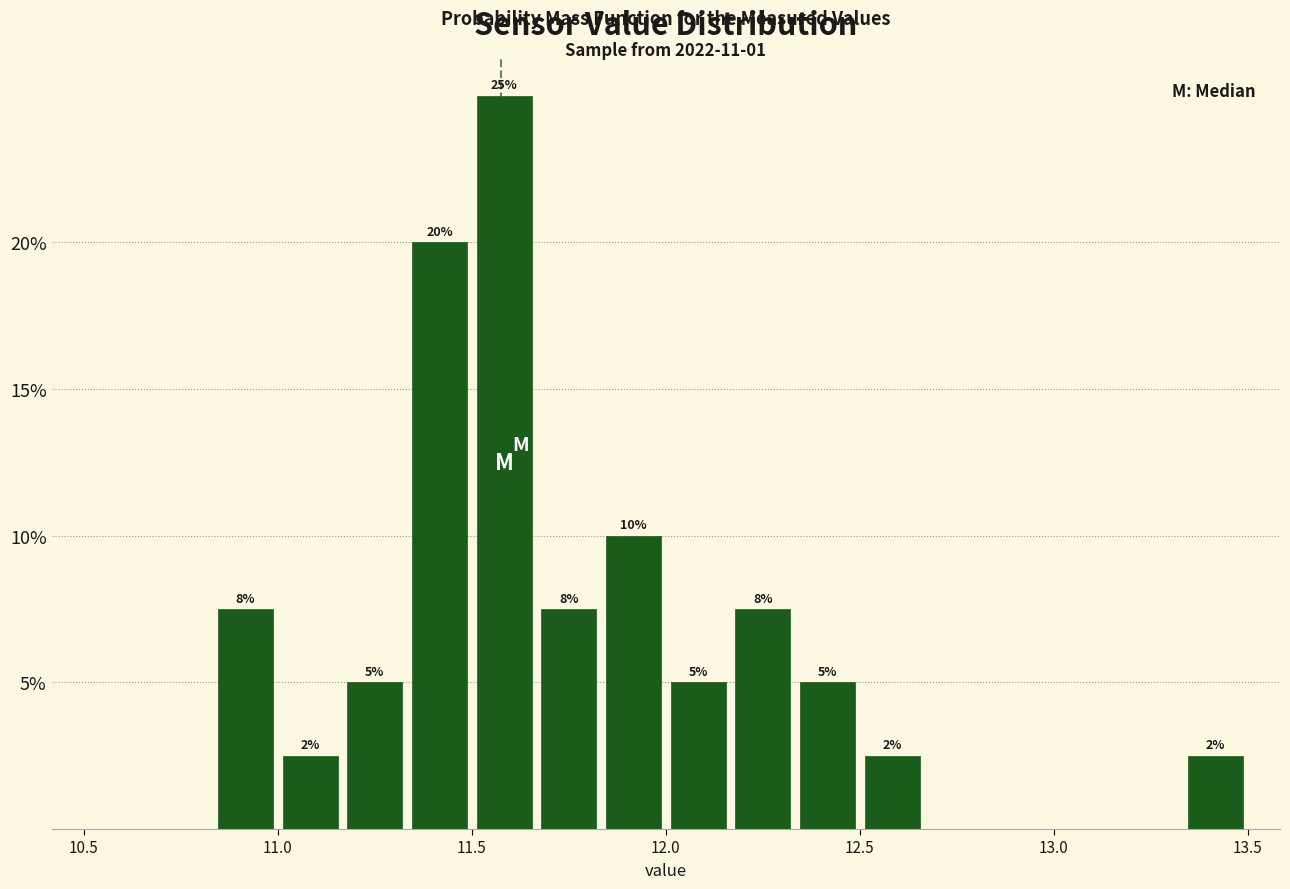

Around what value on the x-axis is the tallest bar? Give the approximate position of its centre, as read against the axis.

11.60